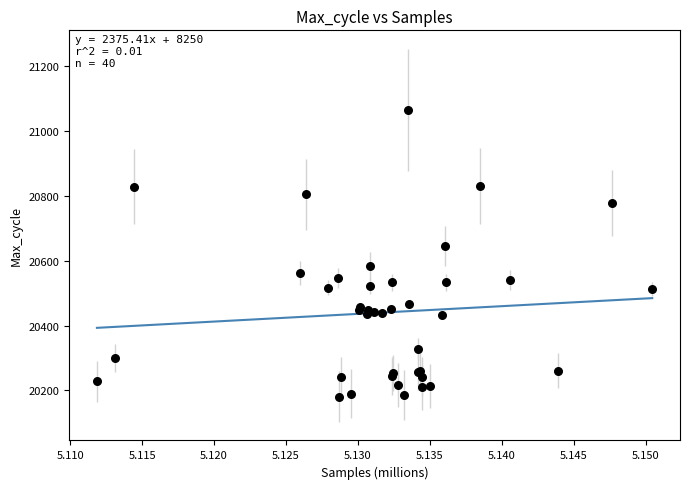

What Y value in the scatter plot is closest to 20623?

20645